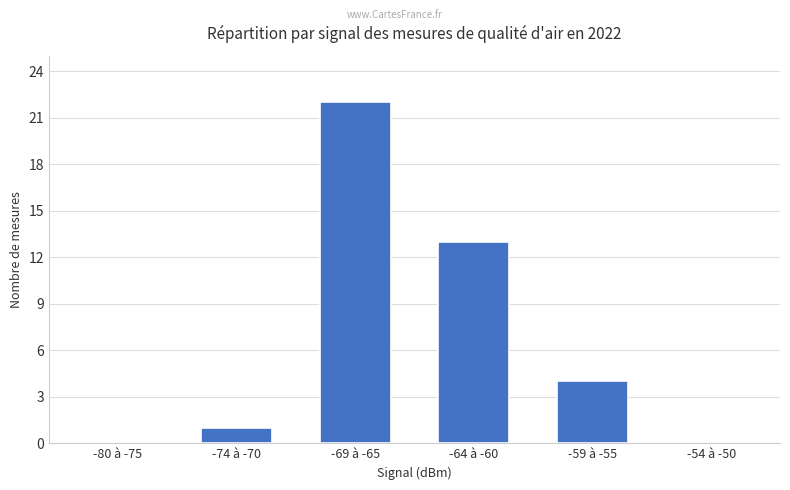

The value at -80 à -75 is 13. True or false?

False